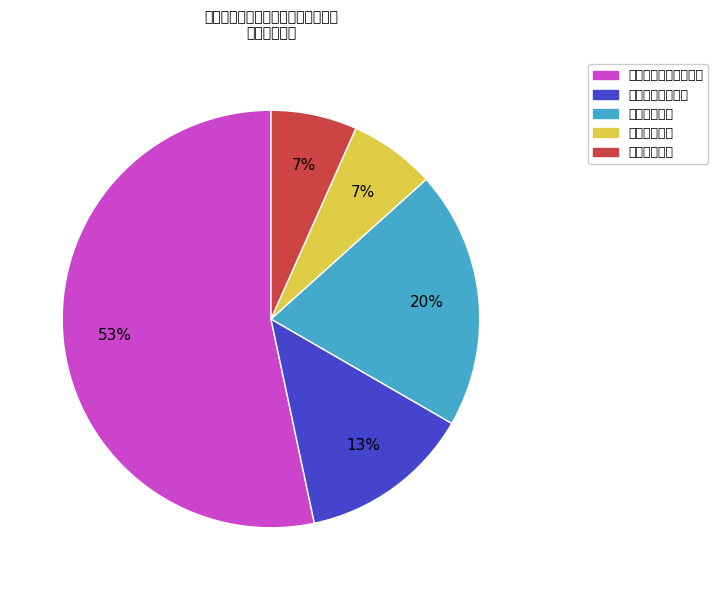

True or false: 防止返贫动态监测工作 accounts for 53% of the total.

True